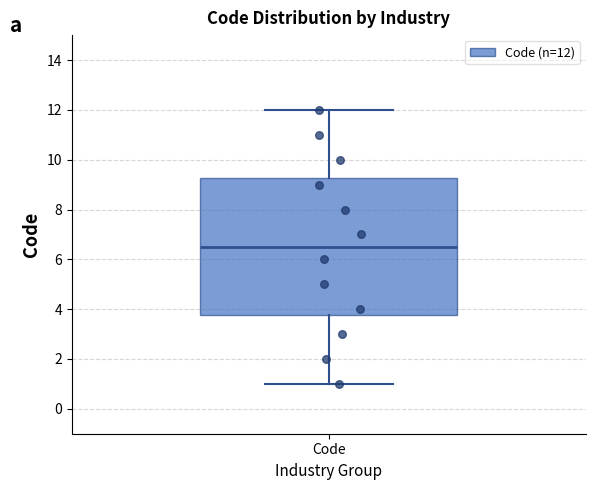

Read this box plot against the y-axis: the position of the median line, the range covered by the box, and the ends of both whiskers. The values are not printed on the chart, so give them approximately, as read against the axis.

median 6.6, box 3.8 to 9.2, whiskers 1.0 to 12.0